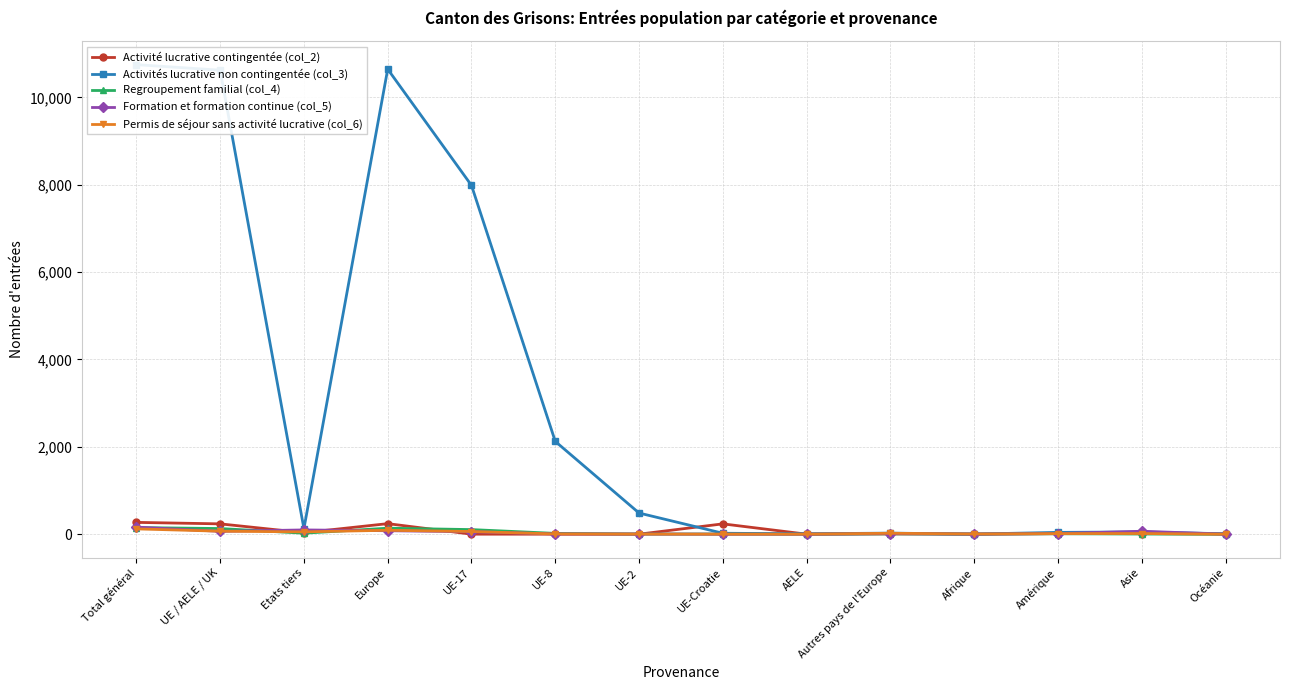

Which series changed the most between UE / AELE / UK and Asie?

Activités lucrative non contingentée (col_3)